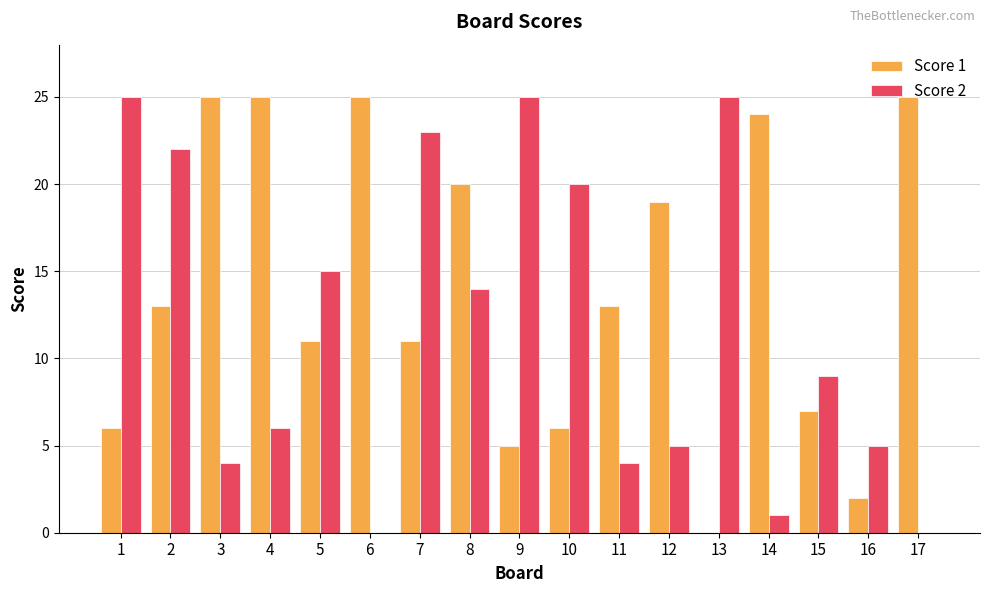

The value of Score 1 at 4 is 43. True or false?

False